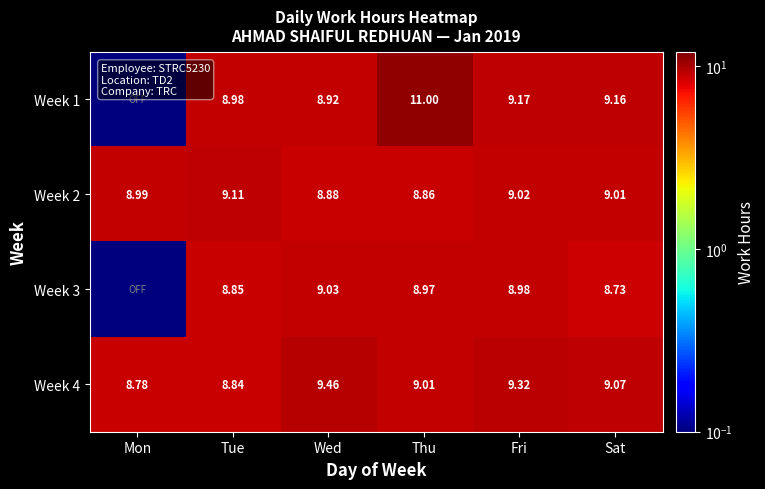

How many data points in Week 4 are less than 9?

2